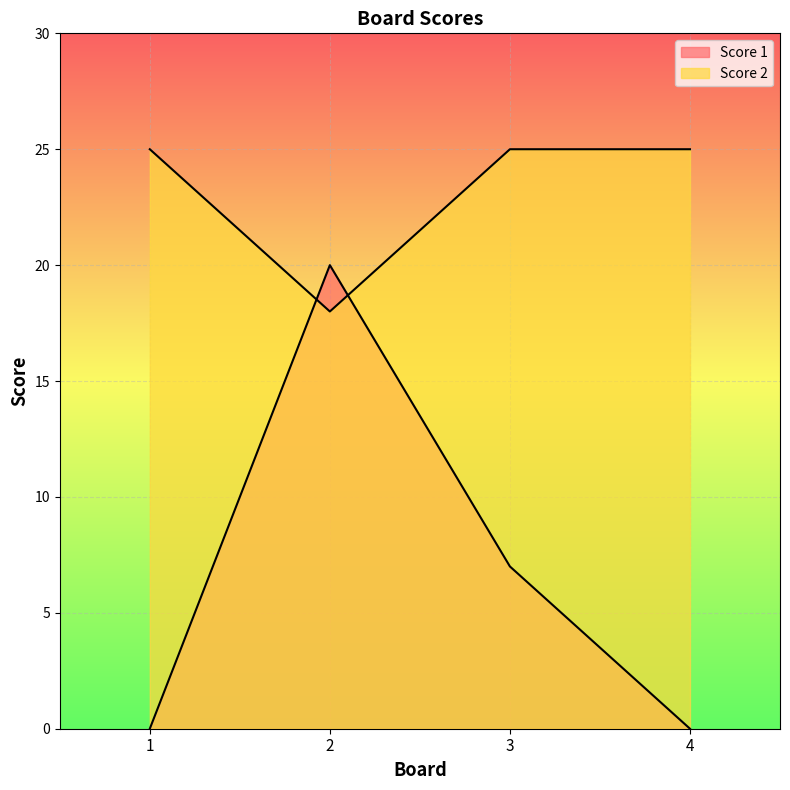

Which series has the largest total across all categories?

Score 2